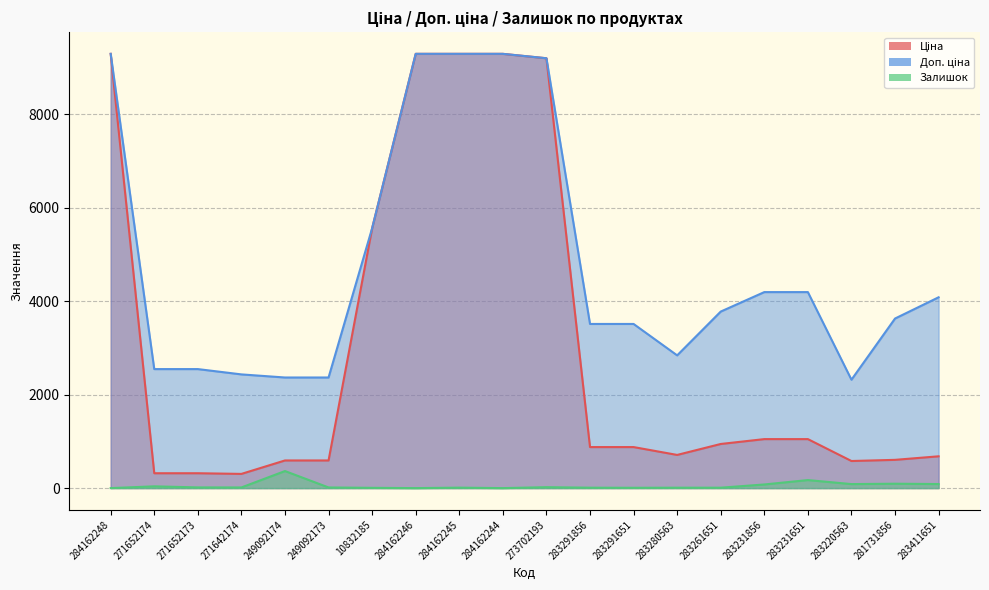

What is the difference between the highest and lowest values at 10832185?

5554.3